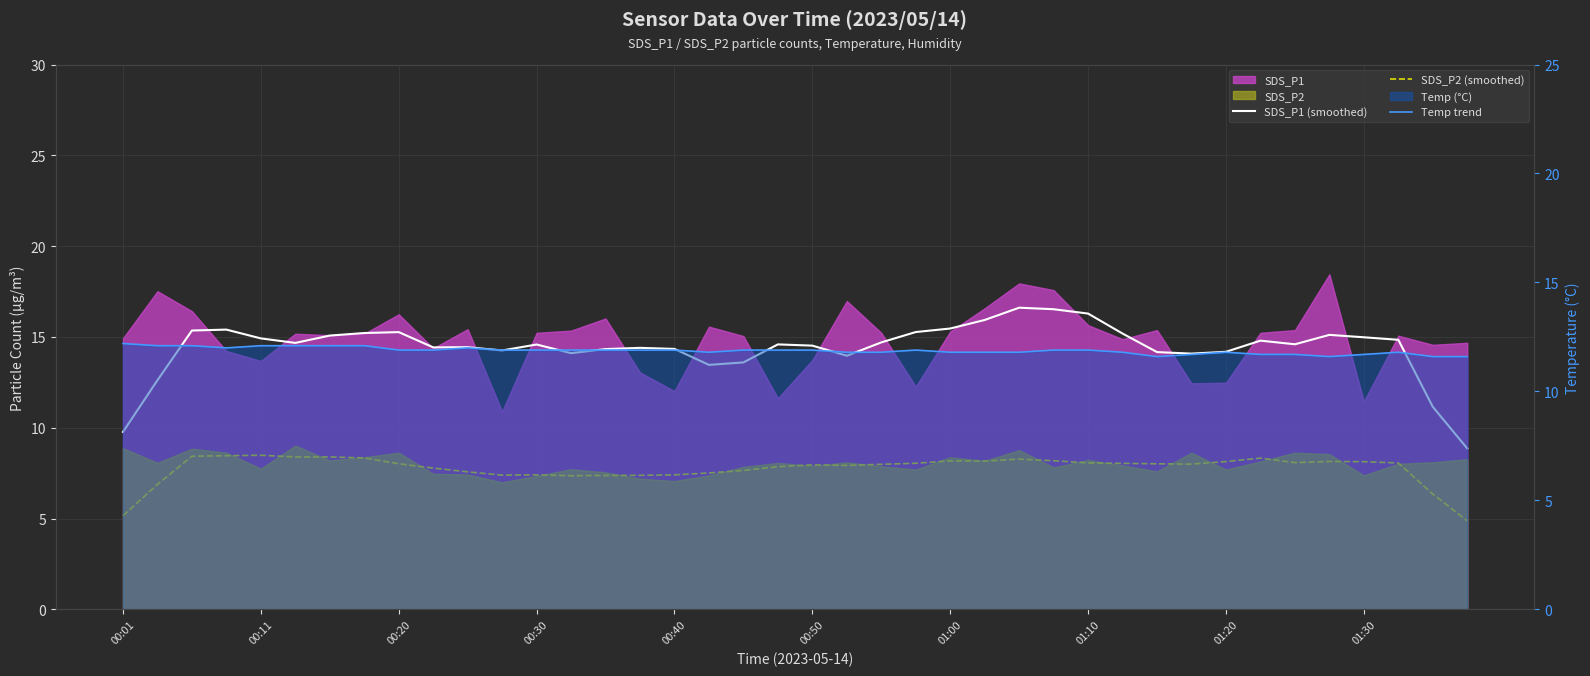

Which series changed the most between 00:01 and 00:40?

SDS_P1 (smoothed)